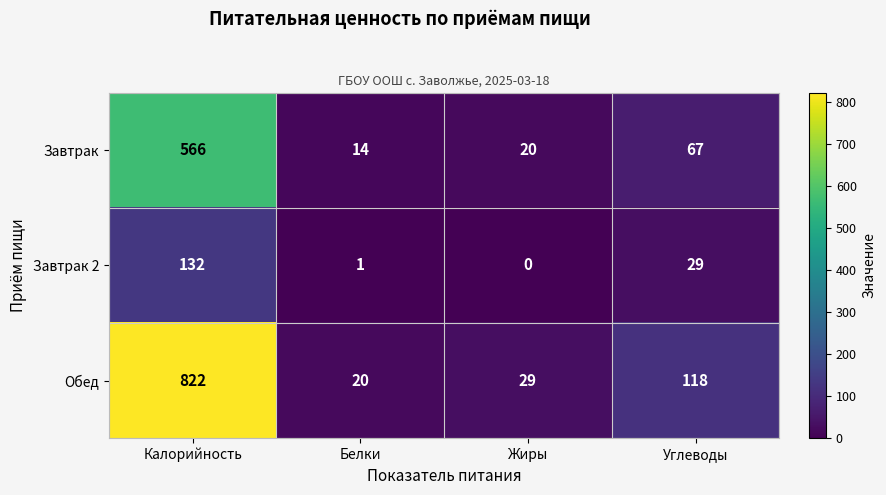

Which series has the largest total across all categories?

Обед